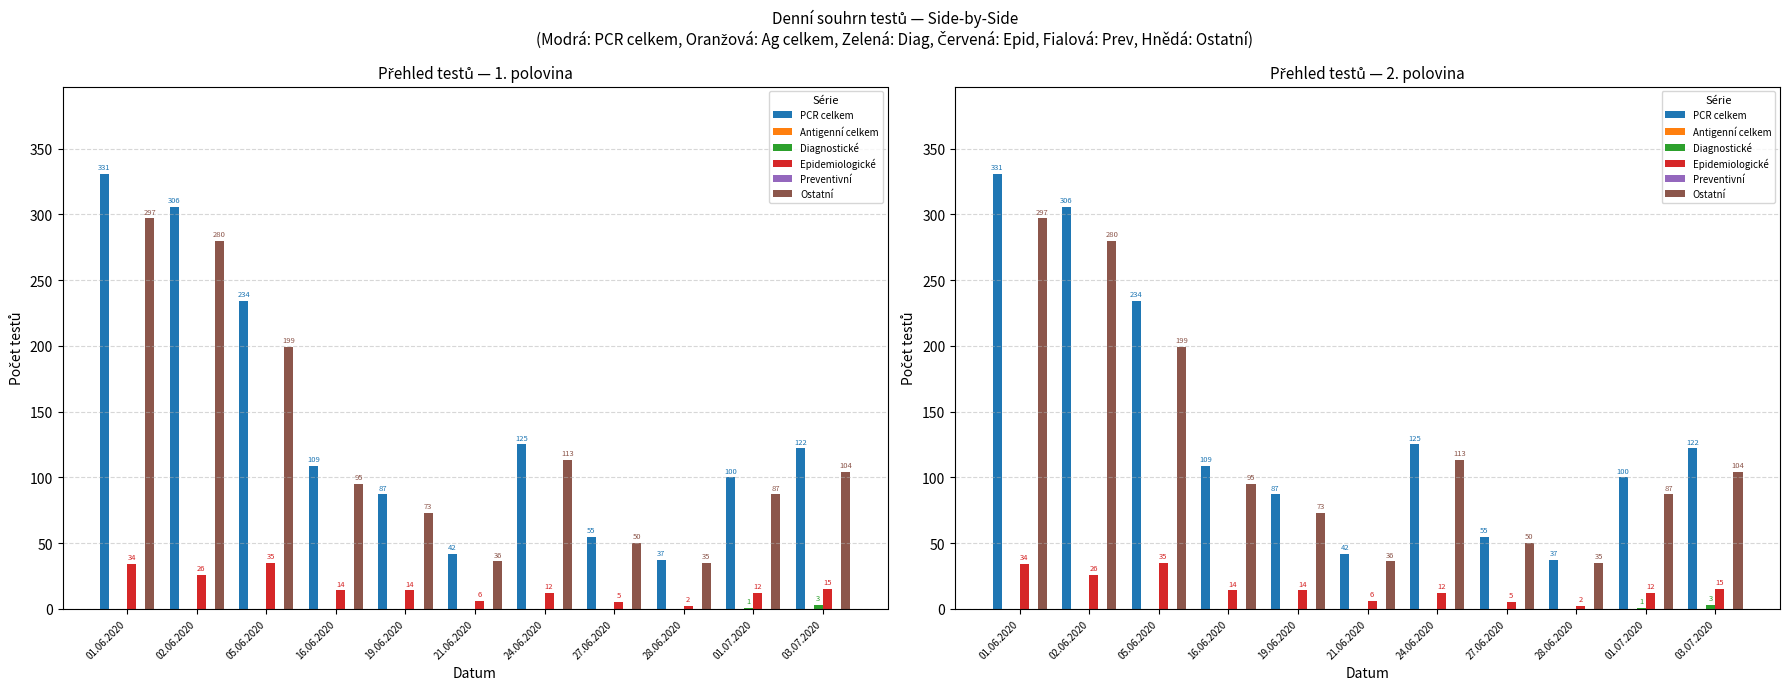

How many series are shown in this chart?

6